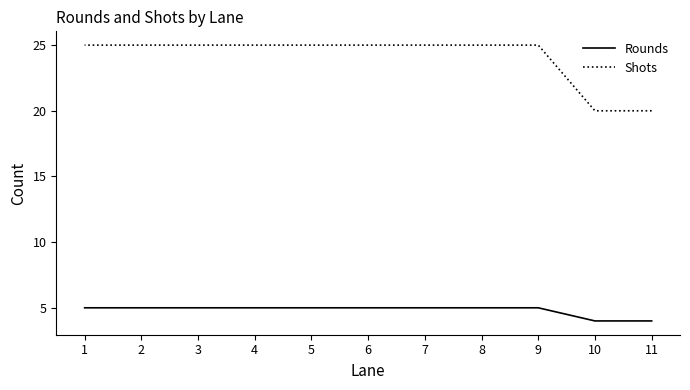

Which has a higher value, 1 or 9?

1